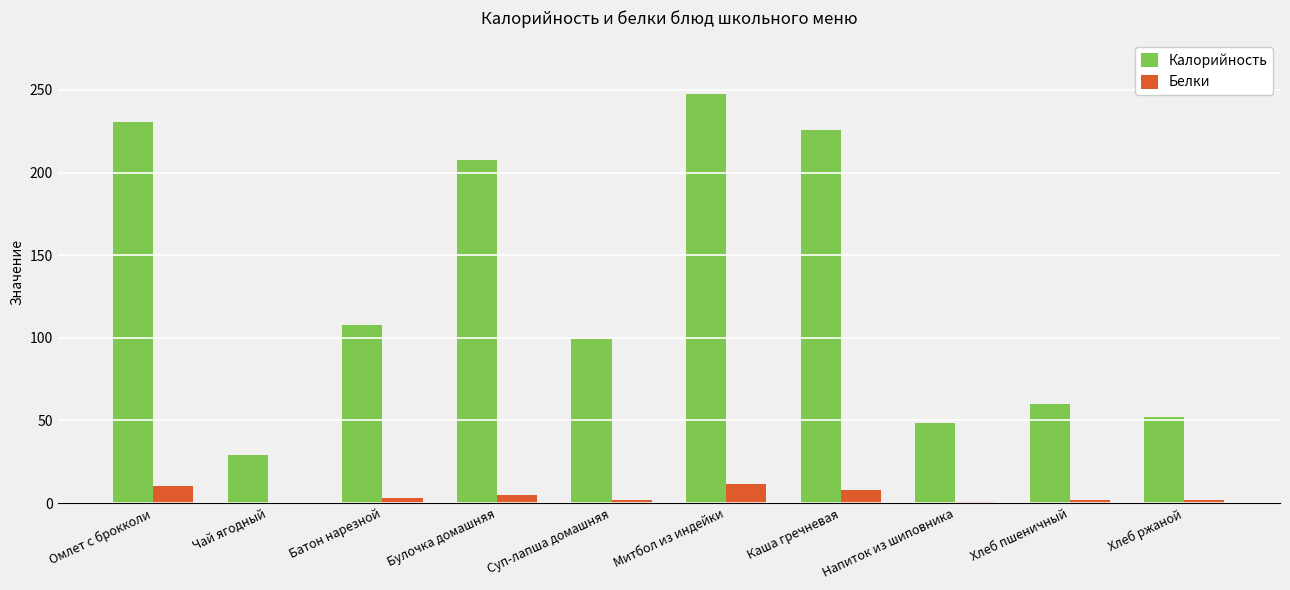

Is the value of Белки at Омлет с брокколи greater than the value of Калорийность at Омлет с брокколи?

No